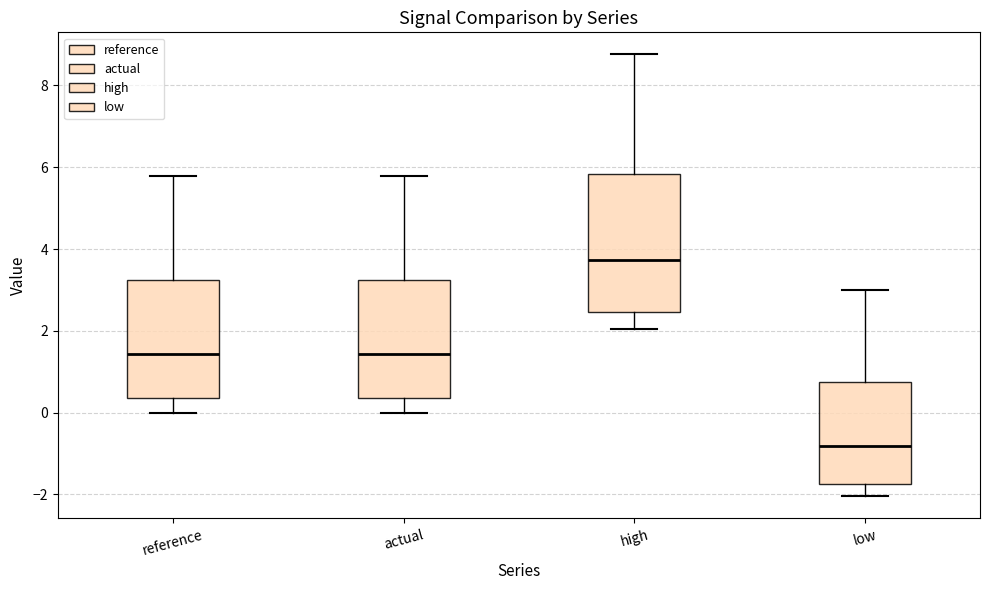

Which box has the highest median line?

high